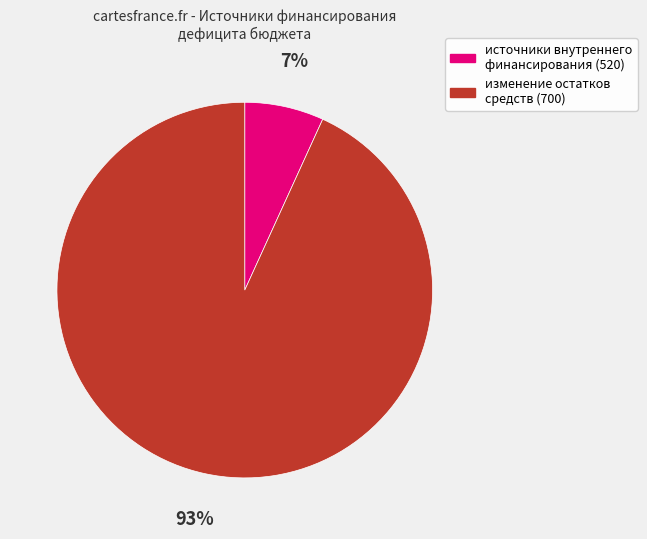

Does источники внутреннего финансирования (520) represent more than half of the total?

No